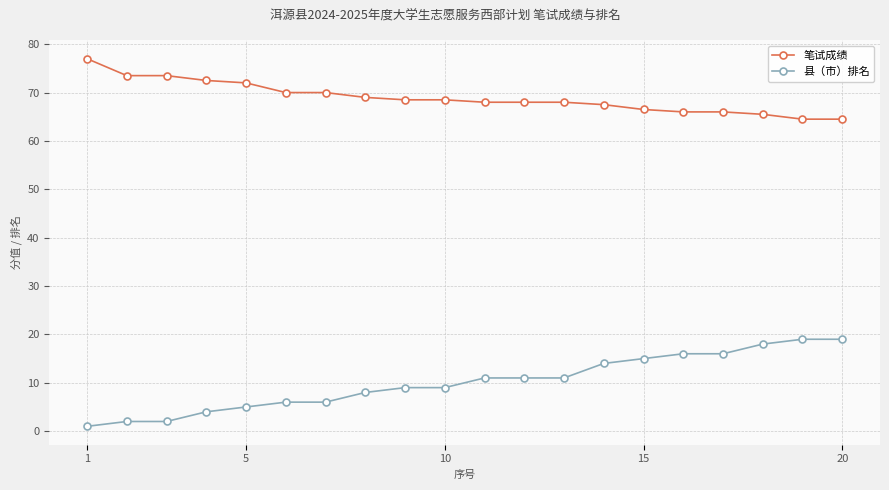

Rank the series by their maximum value, from lowest to highest.

县（市）排名, 笔试成绩